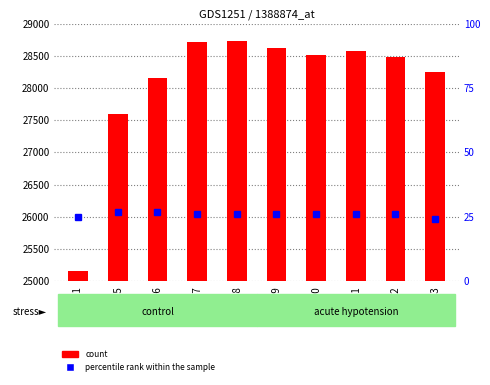

What are all the series names shown in the legend?

count, percentile rank within the sample